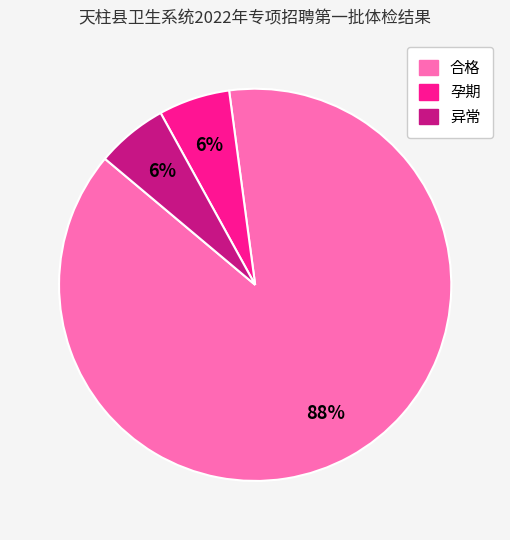

Which category has the biggest portion of the pie?

合格